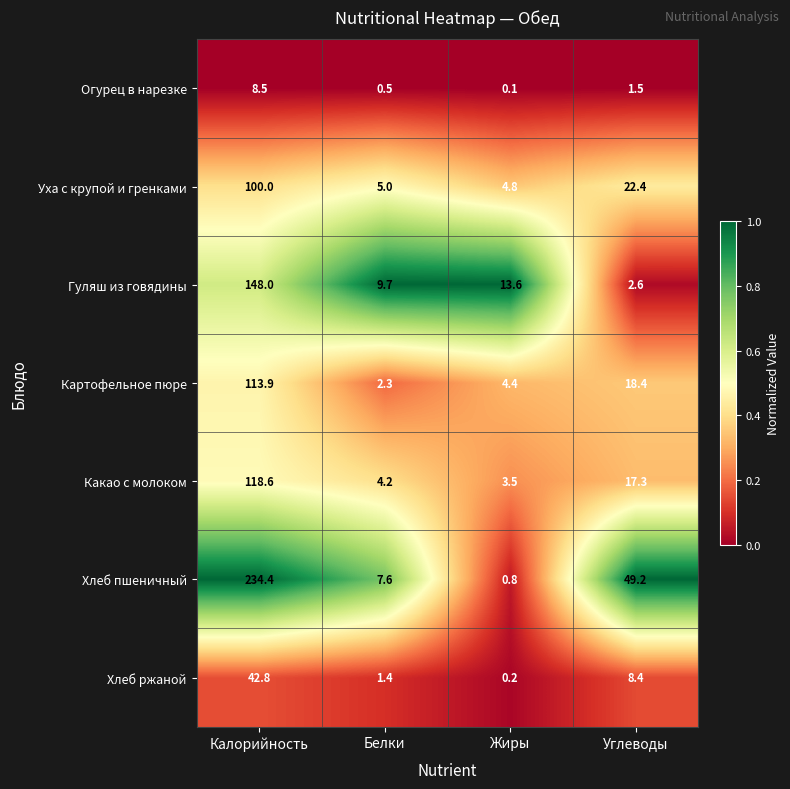

True or false: Картофельное пюре has a value of 4.4 at Жиры.

True